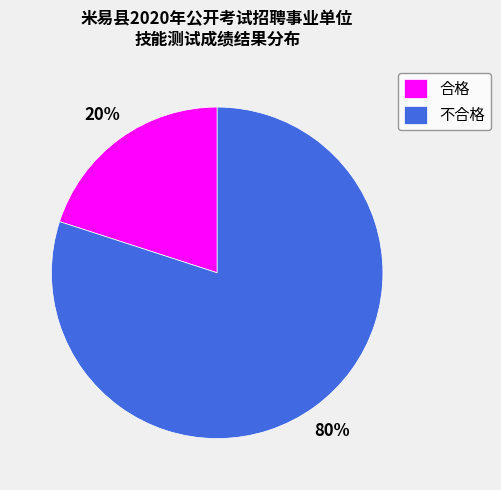

What percentage is the 不合格 slice, to the nearest percent?

80%